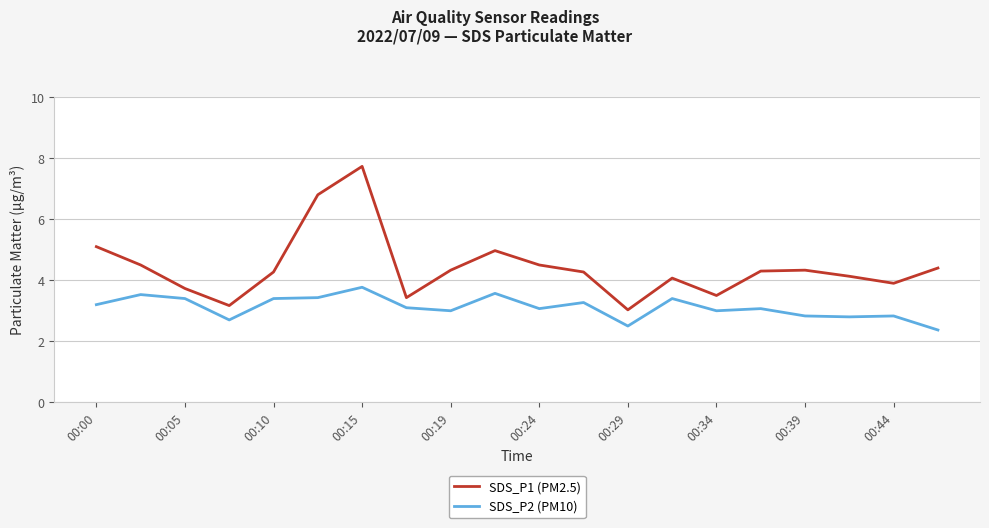

What is the smallest value displayed?

2.4